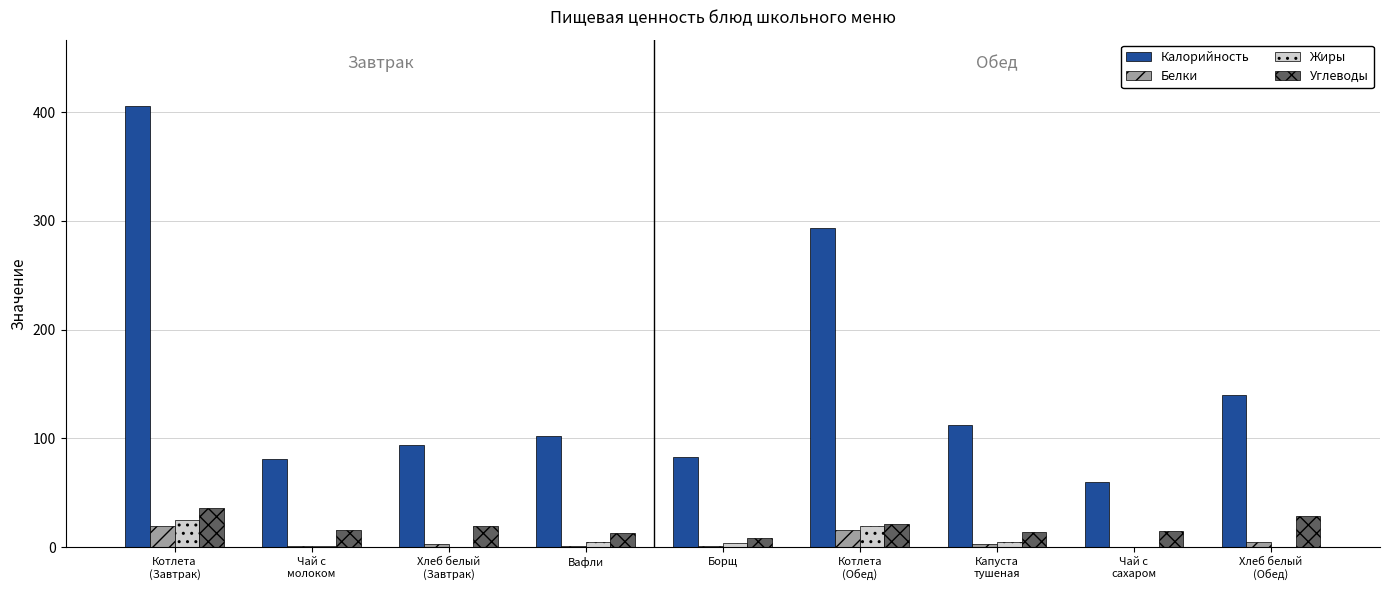

Which category has the highest value in the Жиры series?

Котлета
(Завтрак)